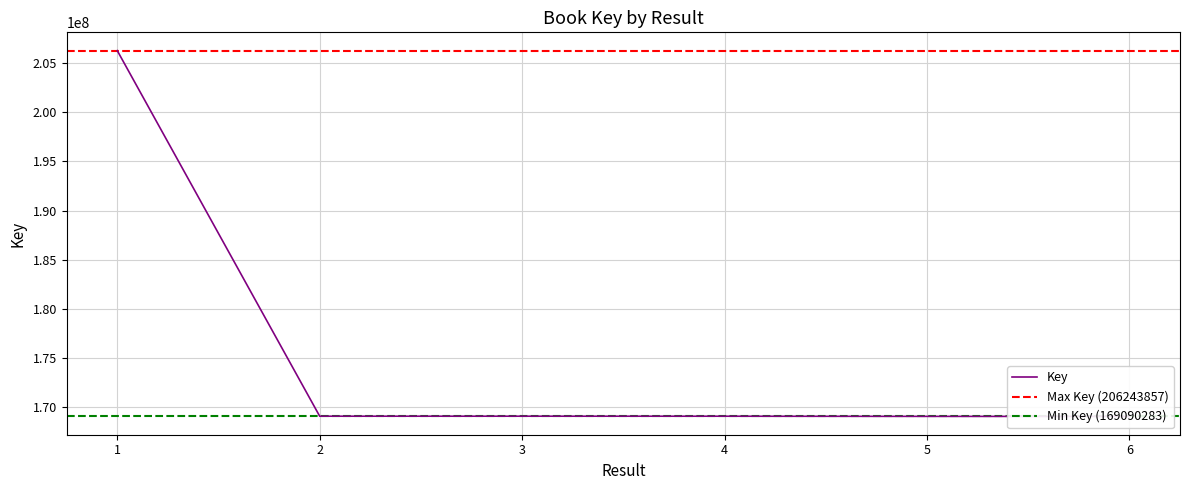

What is the difference between the values at 3 and 6?

24497